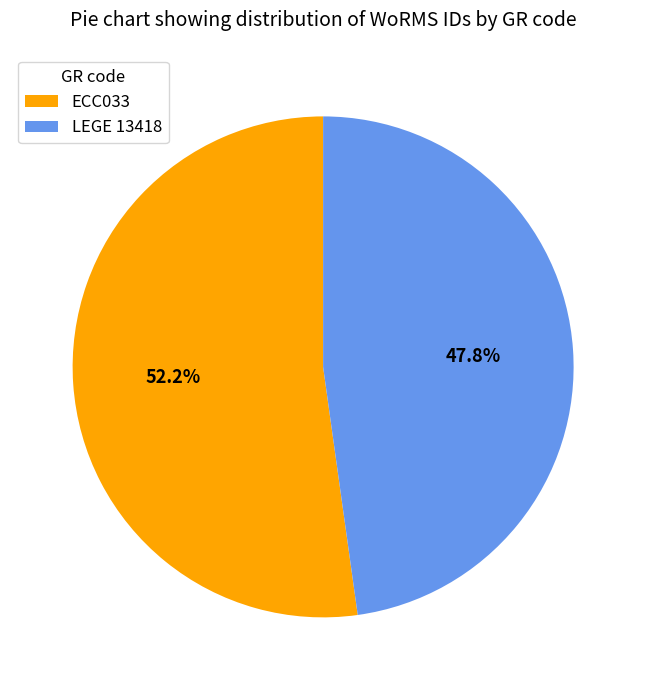

What percentage is the LEGE 13418 slice, to the nearest percent?

48%